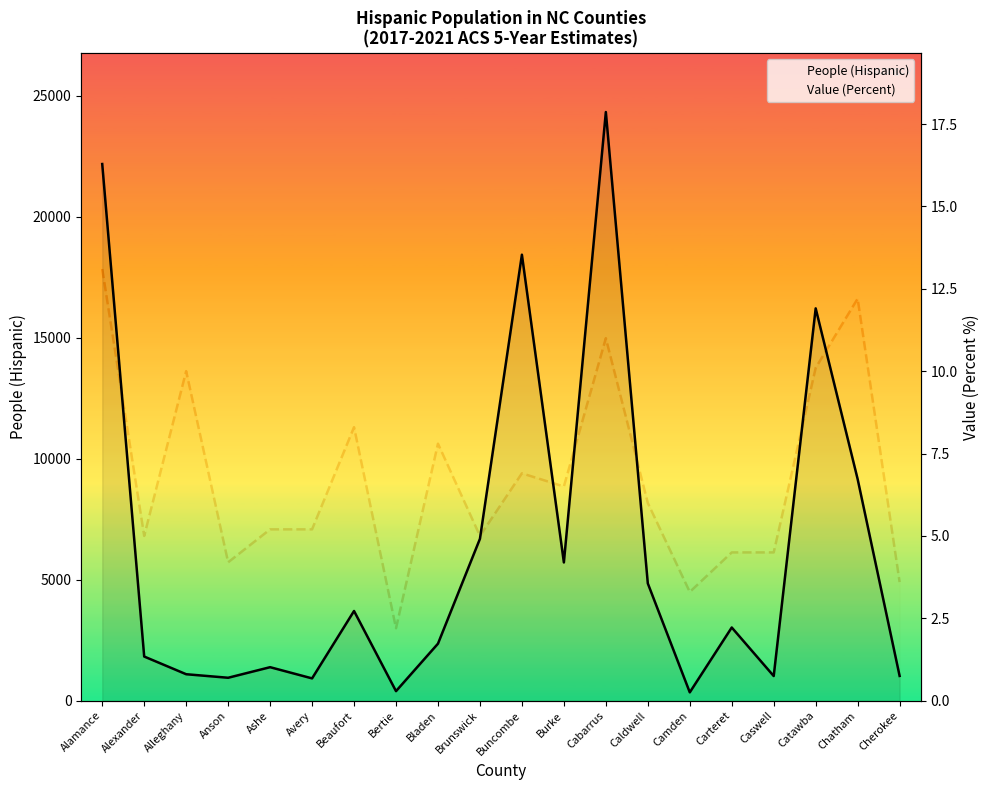

What is the difference between the second highest and minimum values in the People (Hispanic) series?

21833.0